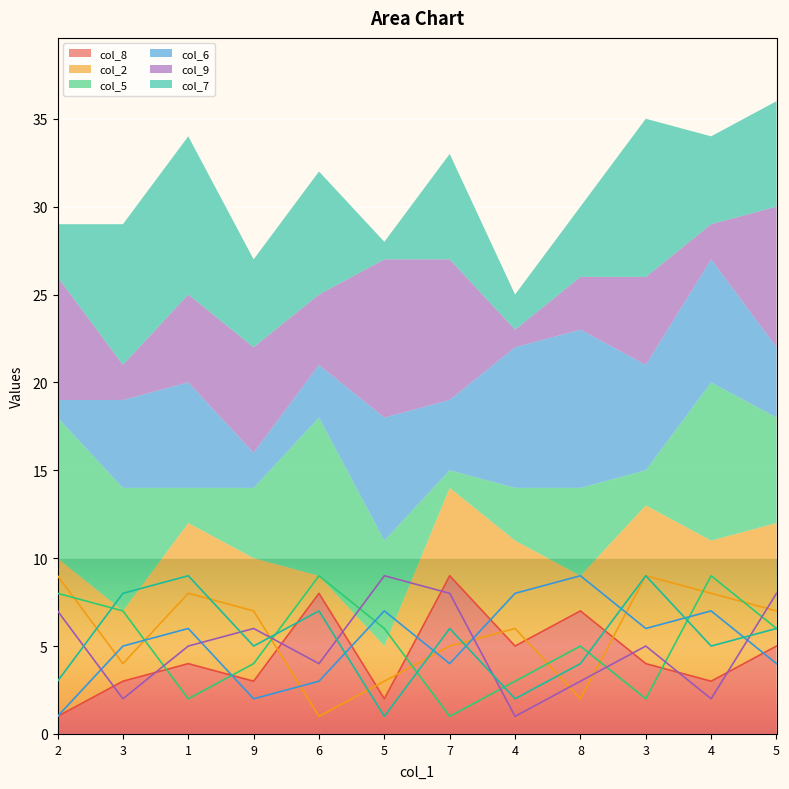

Reading left to right, what are all the values shown in this chart?

col_8: 2=1	3=3	1=4	9=3	6=8	5=2	7=9	4=5	8=7	3=4	4=3	5=5
col_2: 2=9	3=4	1=8	9=7	6=1	5=3	7=5	4=6	8=2	3=9	4=8	5=7
col_5: 2=8	3=7	1=2	9=4	6=9	5=6	7=1	4=3	8=5	3=2	4=9	5=6
col_6: 2=1	3=5	1=6	9=2	6=3	5=7	7=4	4=8	8=9	3=6	4=7	5=4
col_9: 2=7	3=2	1=5	9=6	6=4	5=9	7=8	4=1	8=3	3=5	4=2	5=8
col_7: 2=3	3=8	1=9	9=5	6=7	5=1	7=6	4=2	8=4	3=9	4=5	5=6